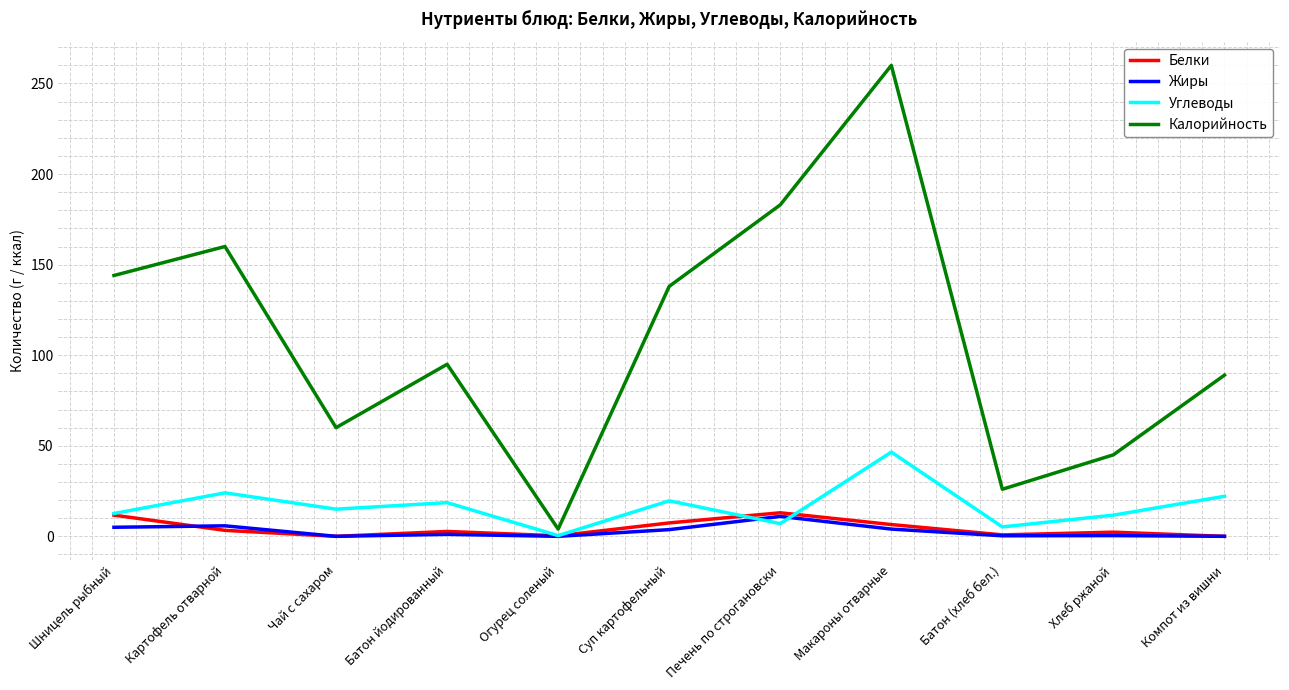

What is the difference between the maximum and minimum values in the Углеводы series?

46.1